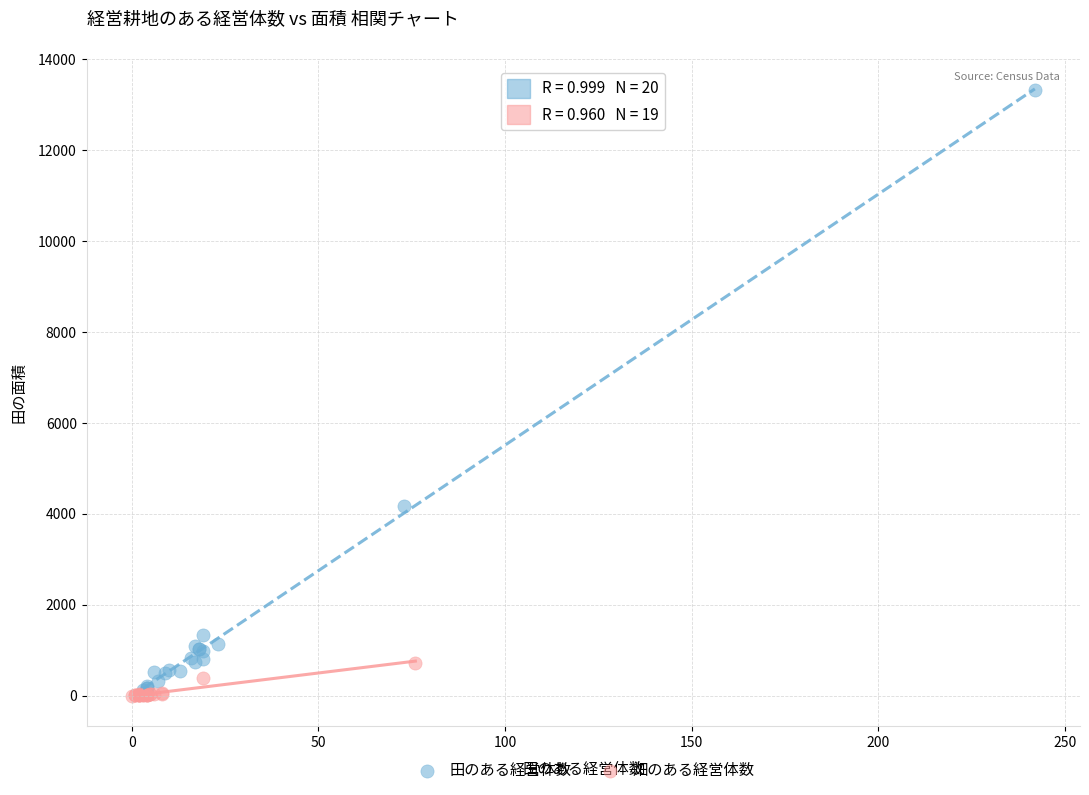

Which series reaches the maximum Y coordinate?

田のある経営体数